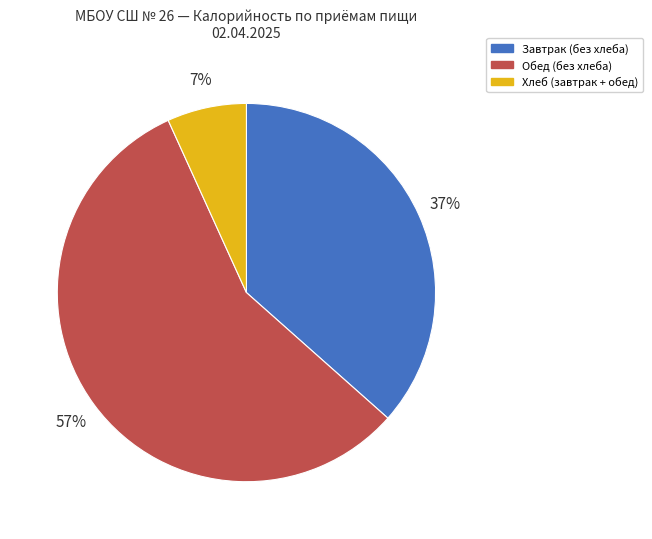

How many segments does this pie chart have?

3